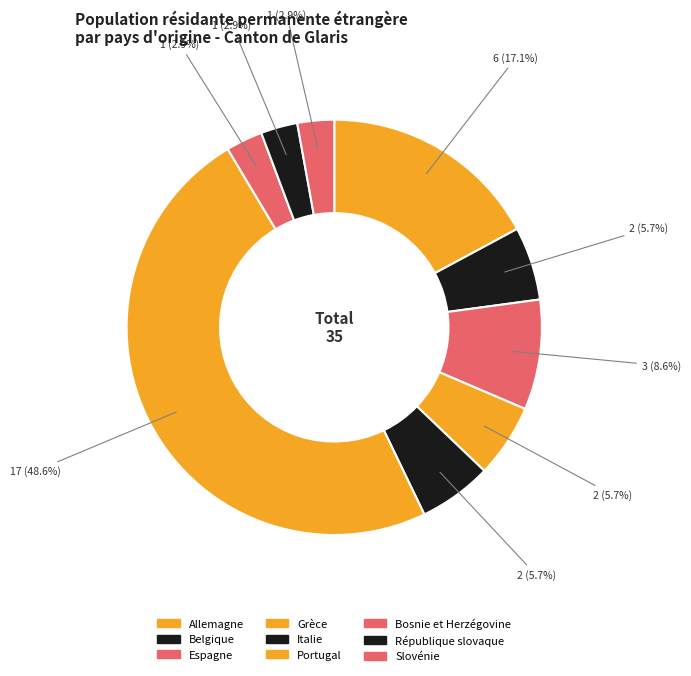

How many segments does this pie chart have?

9